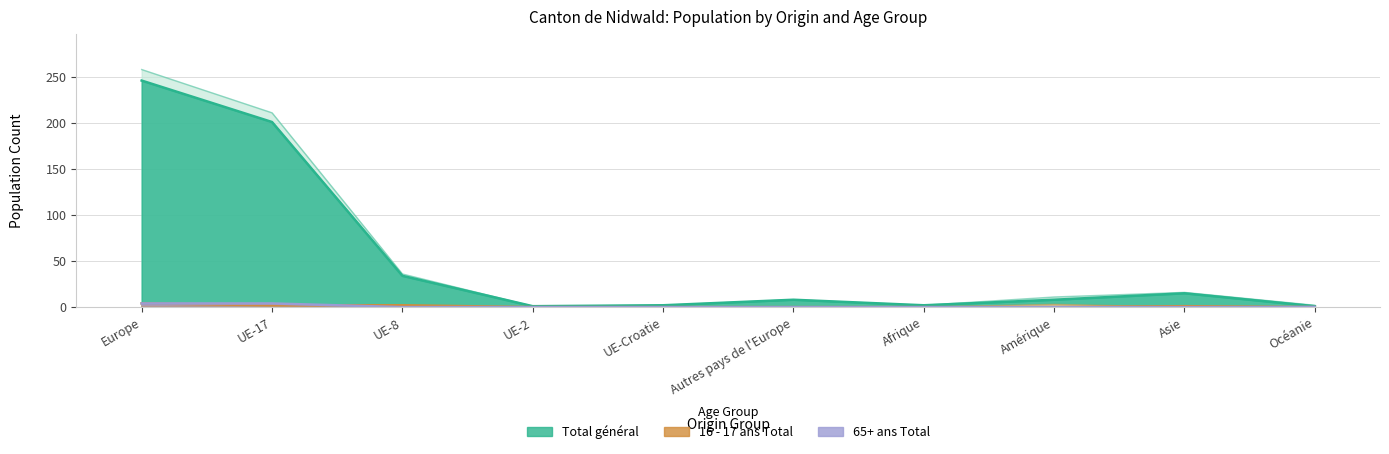

Reading left to right, what are all the values shown in this chart?

18 - 65 ans Total: Europe=246	UE-17=201	UE-8=34	UE-2=1	UE-Croatie=2	Autres pays de l'Europe=8	Afrique=2	Amérique=8	Asie=15	Océanie=1
Total général: Europe=258	UE-17=211	UE-8=36	UE-2=1	UE-Croatie=2	Autres pays de l'Europe=8	Afrique=2	Amérique=11	Asie=16	Océanie=2
16 - 17 ans Total: Europe=1	UE-17=1	UE-8=0	UE-2=0	UE-Croatie=0	Autres pays de l'Europe=0	Afrique=0	Amérique=3	Asie=0	Océanie=0
6 - 15 ans Total: Europe=4	UE-17=4	UE-8=0	UE-2=0	UE-Croatie=0	Autres pays de l'Europe=0	Afrique=0	Amérique=0	Asie=0	Océanie=0
65+ ans Total: Europe=3	UE-17=3	UE-8=0	UE-2=0	UE-Croatie=0	Autres pays de l'Europe=0	Afrique=0	Amérique=0	Asie=0	Océanie=1
0 - 5 ans Total: Europe=4	UE-17=2	UE-8=2	UE-2=0	UE-Croatie=0	Autres pays de l'Europe=0	Afrique=0	Amérique=0	Asie=1	Océanie=0